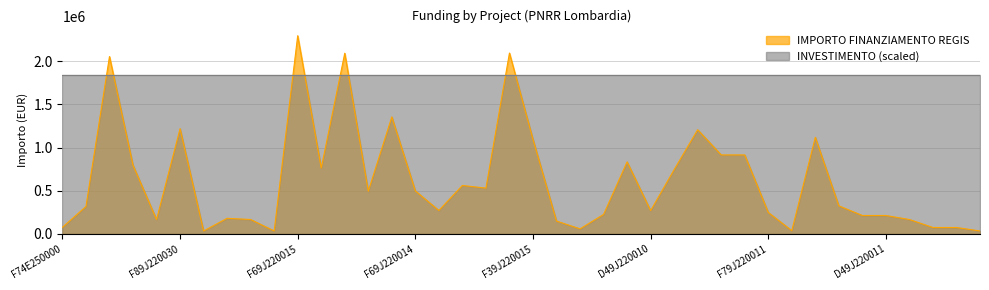

Which series has the widest spread of values?

IMPORTO FINANZIAMENTO REGIS